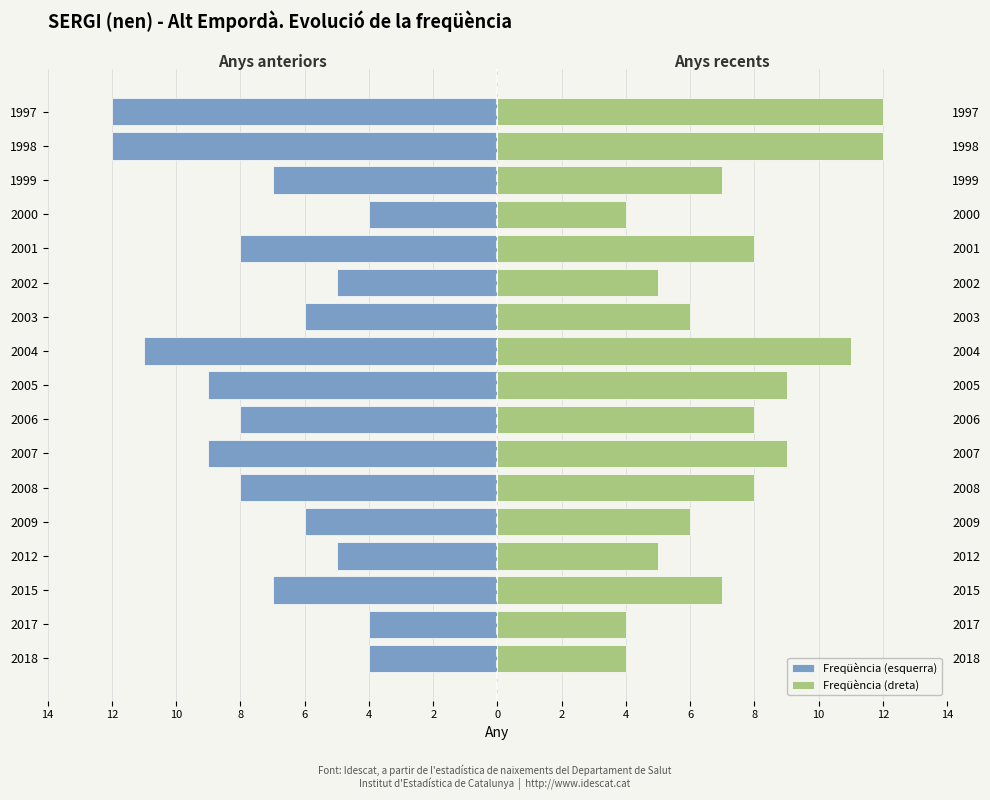

Reading left to right, transcribe all the data shown in this chart.

Freqüència (esquerra): -4	-4	-7	-5	-6	-8	-9	-8	-9	-11	-6	-5	-8	-4	-7	-12	-12
Freqüència (dreta): 4	4	7	5	6	8	9	8	9	11	6	5	8	4	7	12	12